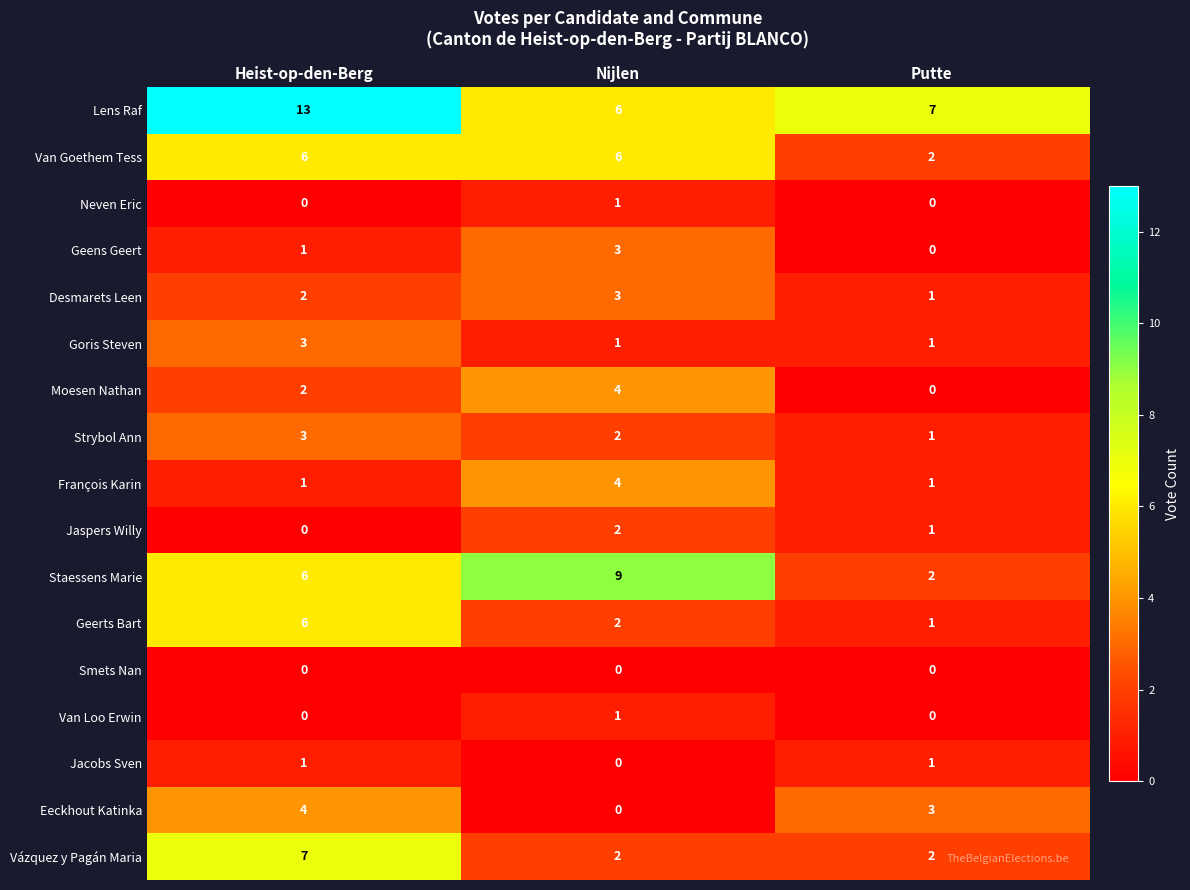

Count the Lens Raf values in the range 6 to 13.

3